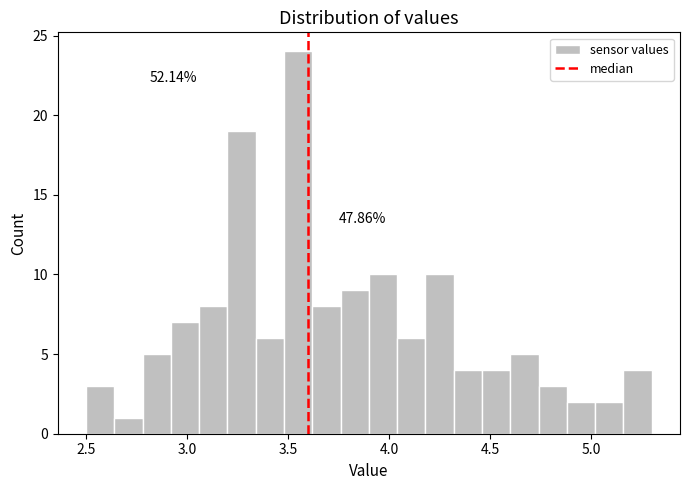

Around what value on the x-axis is the tallest bar? Give the approximate position of its centre, as read against the axis.

3.55